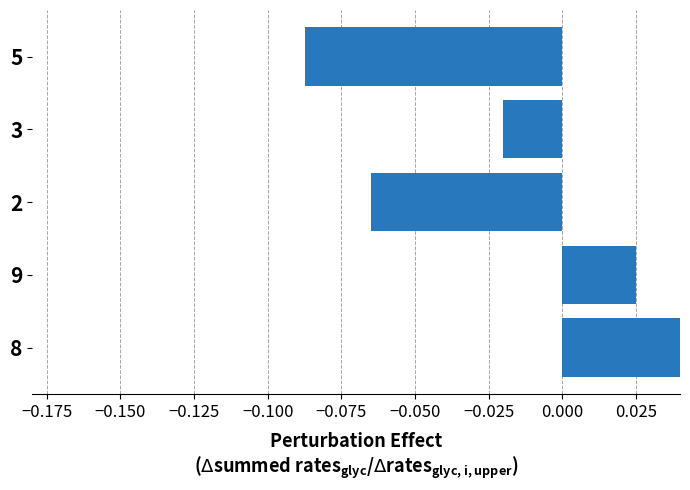

Is it true that the value at 3 is -0.0?

True